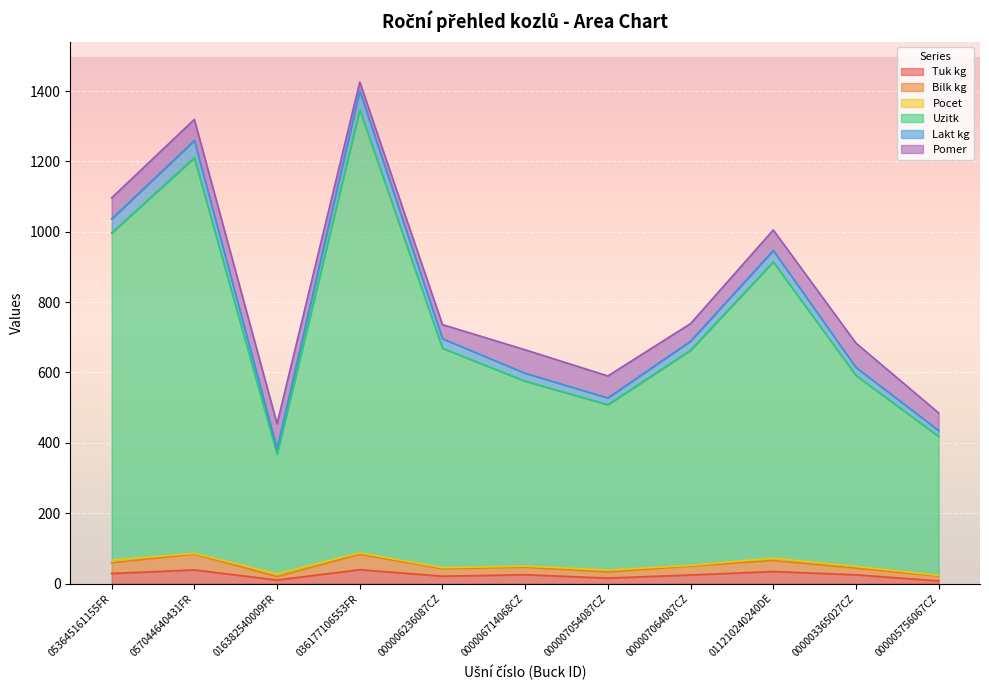

What position from the right is 011210240240DE?

3